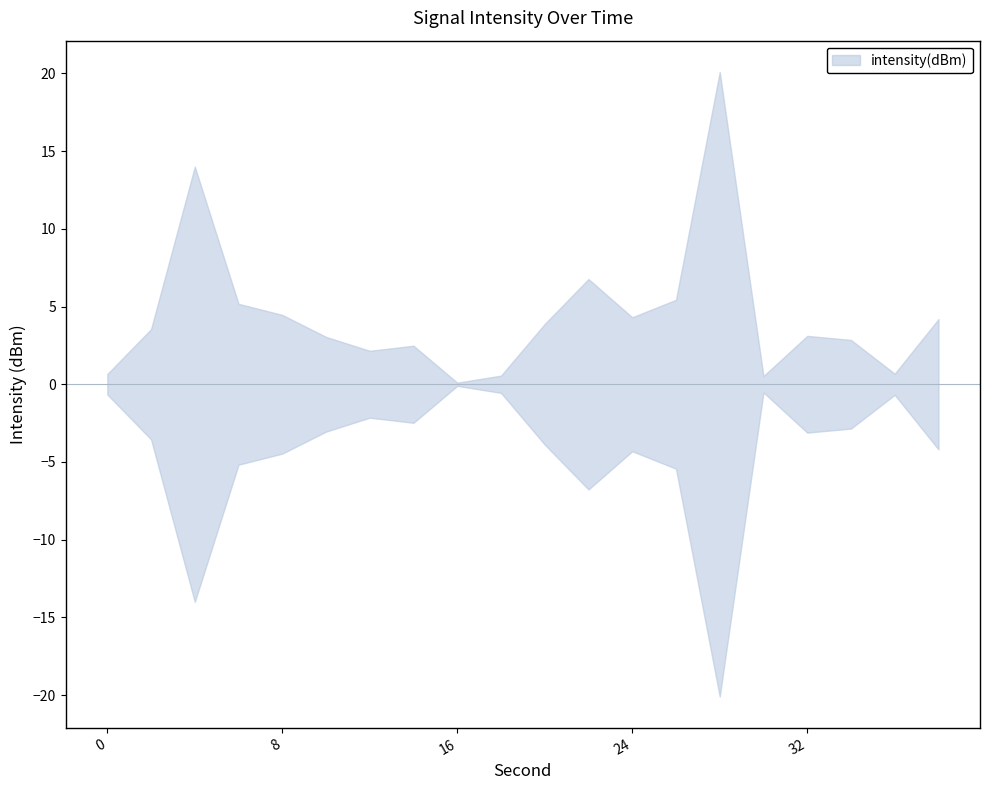

Which category has the highest value across all series?

28